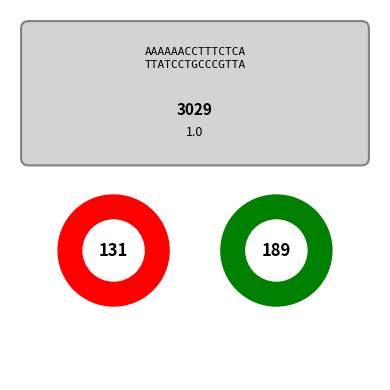

Is it true that January is 1% of the pie?

False